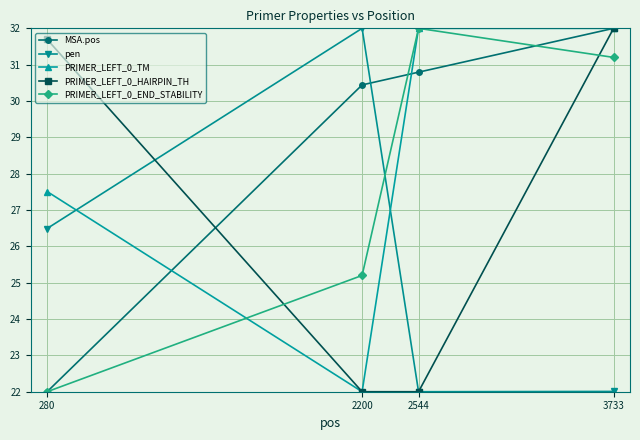

True or false: PRIMER_LEFT_0_END_STABILITY has a value of 22.0 at 280.

True